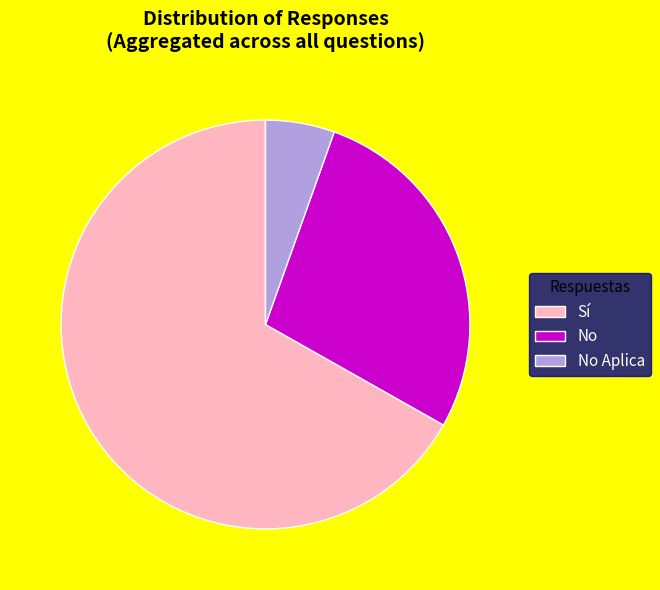

Is the sum of No and No Aplica greater than half?

No